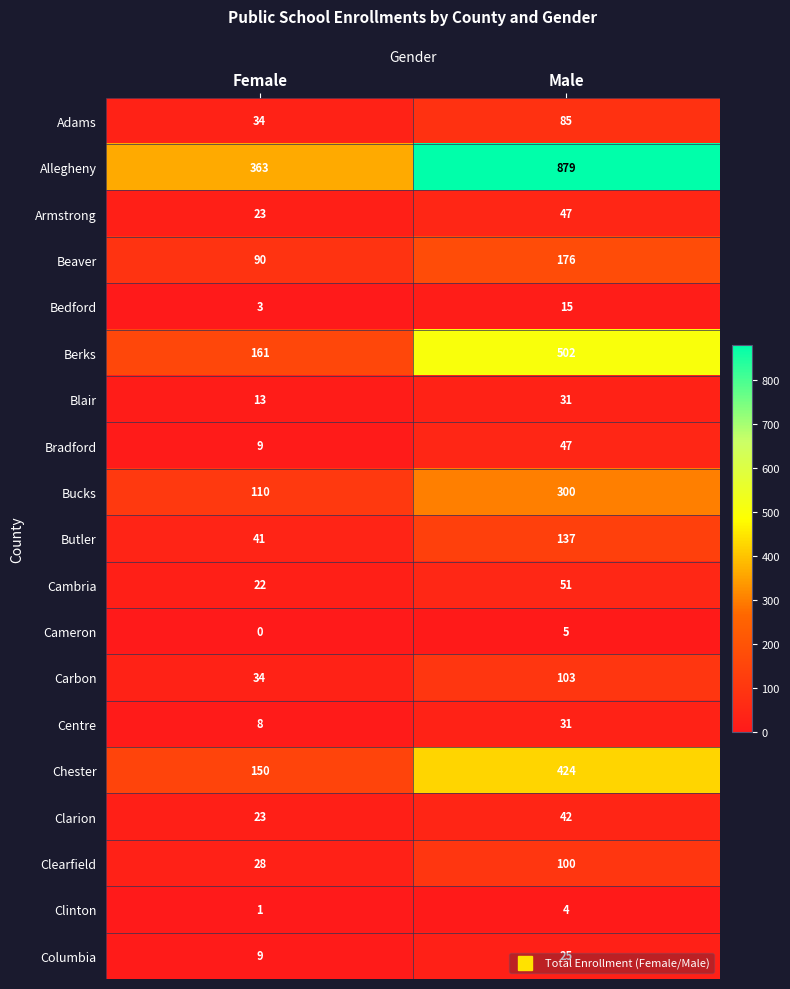

Read the Allegheny value at Female, to the nearest 50.

350